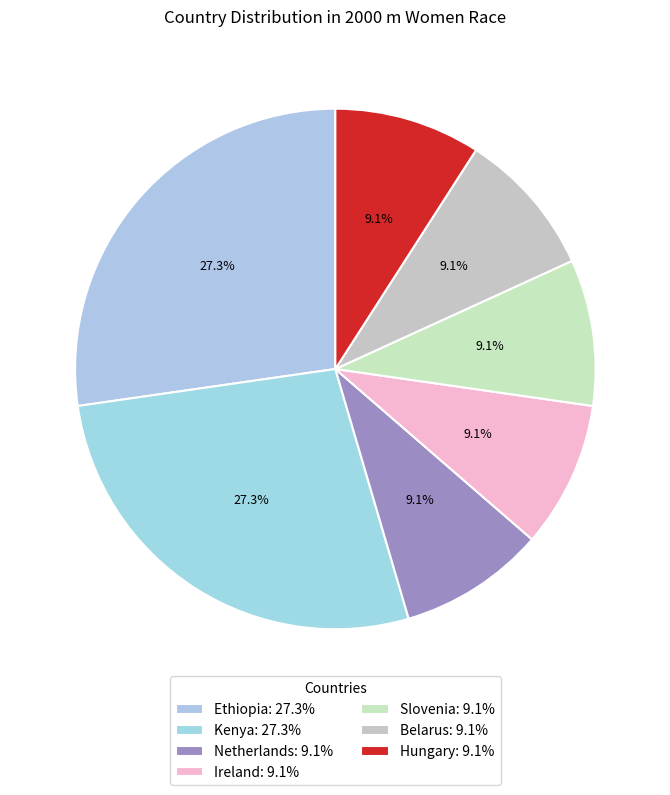

Which category has the smallest portion of the pie?

Netherlands